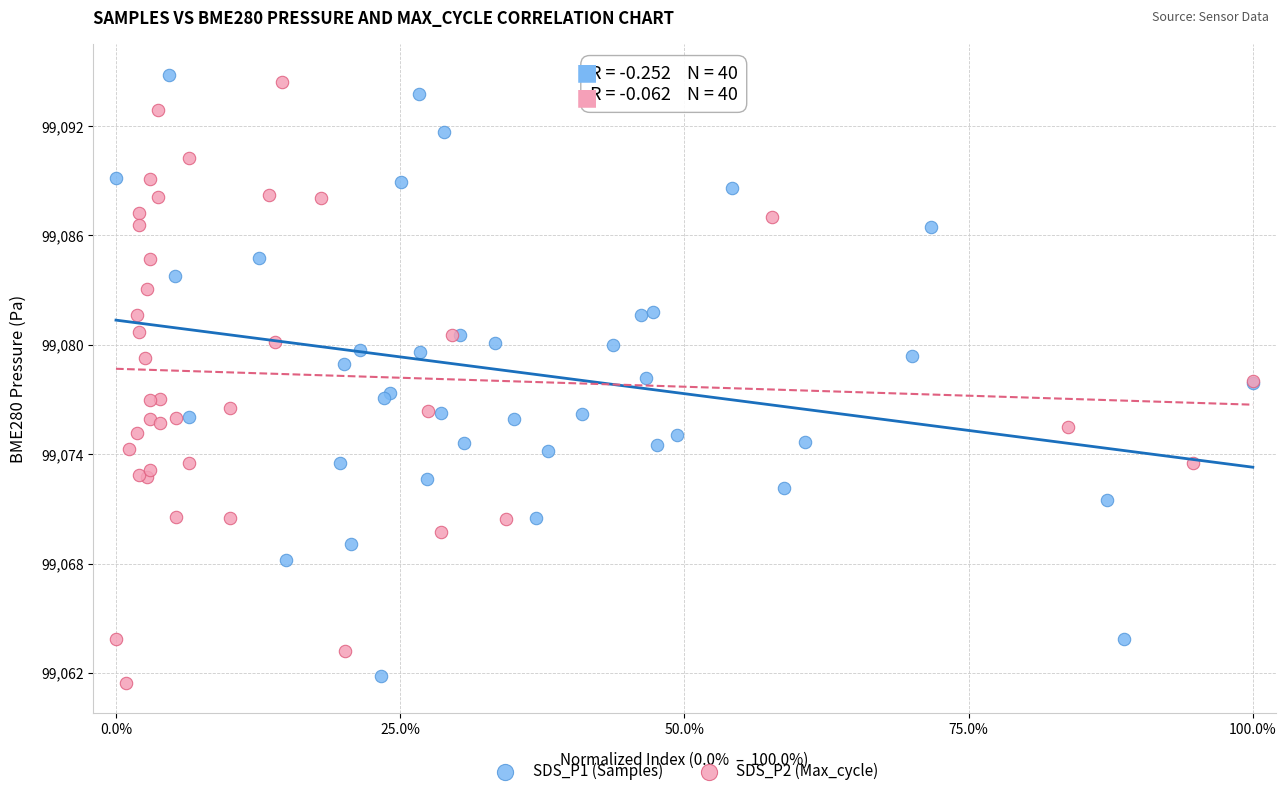

What are all the series names shown in the legend?

SDS_P1 (Samples), SDS_P2 (Max_cycle)